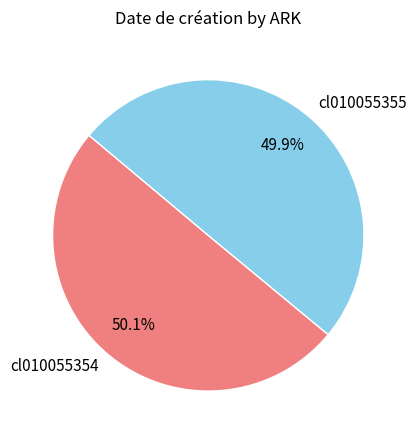

Is there a majority slice in this chart?

Yes